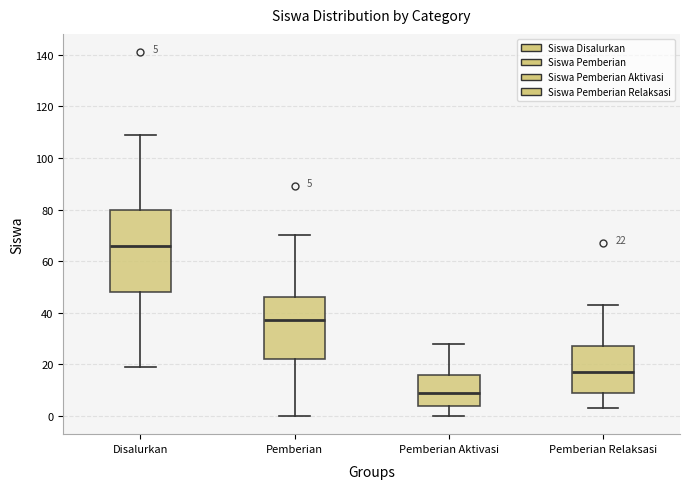

Comparing the boxes themselves (not the whiskers), which one is the tallest?

Disalurkan